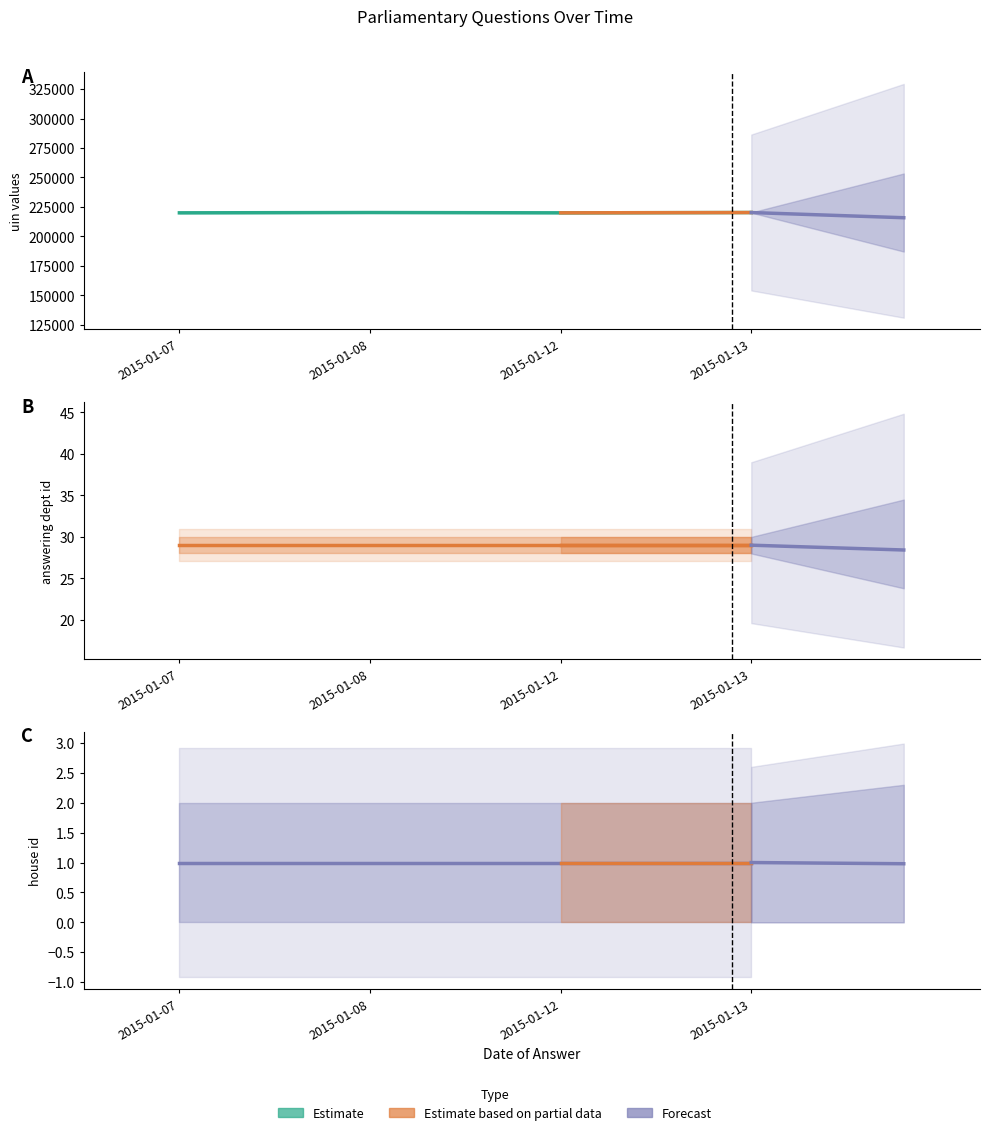

At 2015-01-13, list the series in order from smallest to largest.

house id, answering dept id, uin